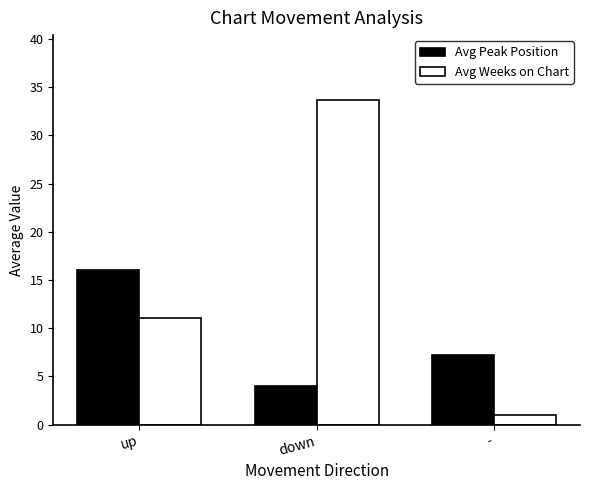

Rank the categories by Avg Weeks on Chart value from lowest to highest.

-, up, down